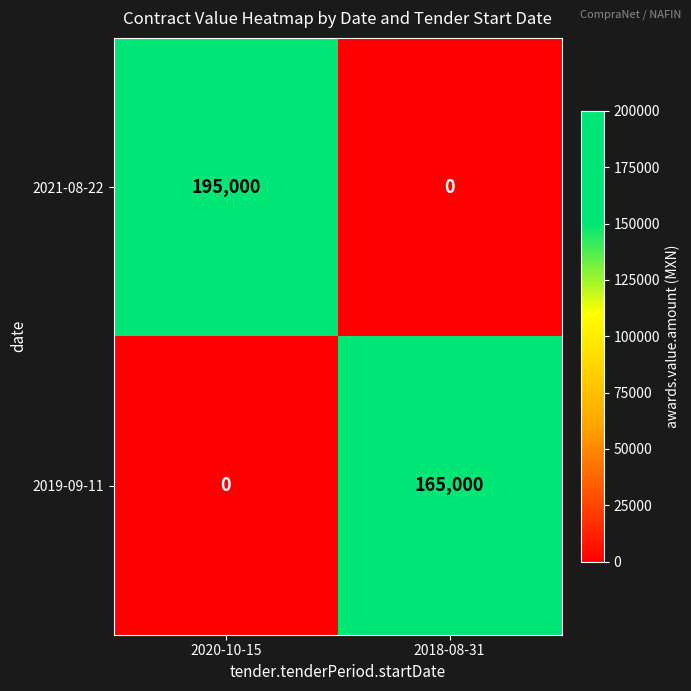

List the labels in order of 2021-08-22 value, smallest first.

2018-08-31, 2020-10-15